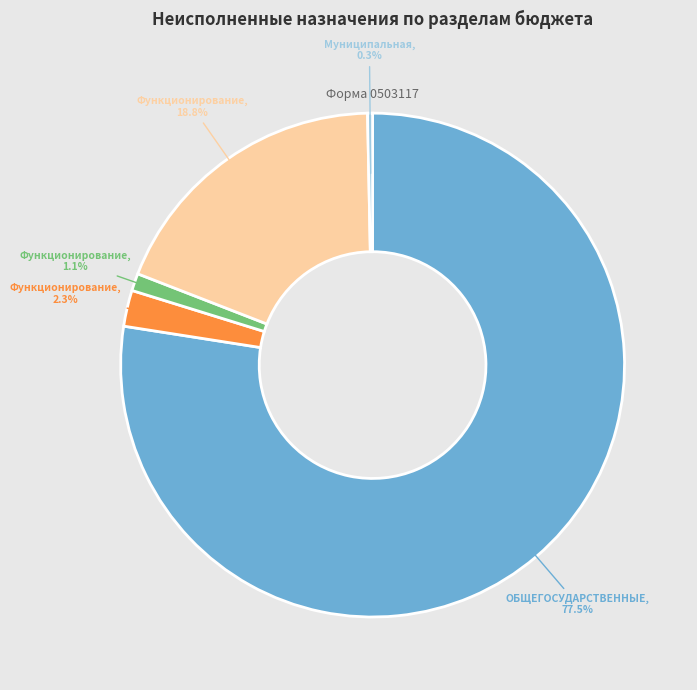

Is there a majority slice in this chart?

Yes